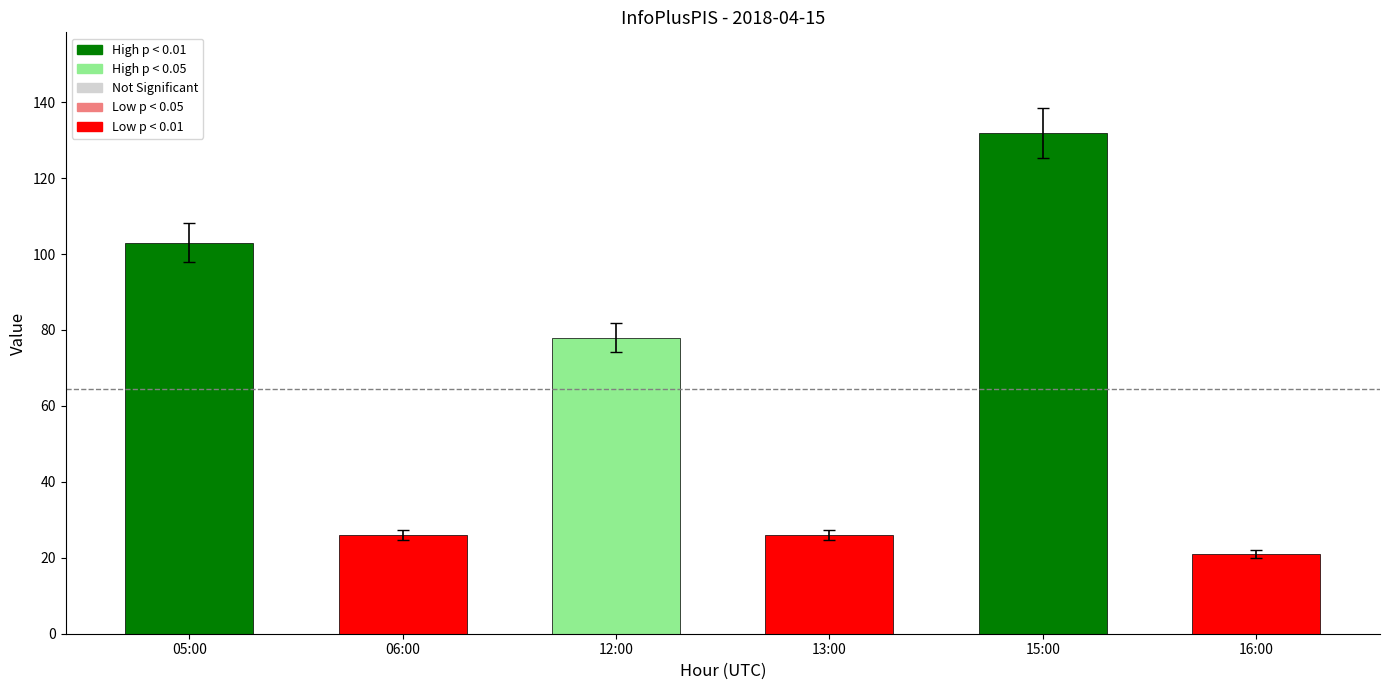

What is the difference between the maximum and second lowest values?

106